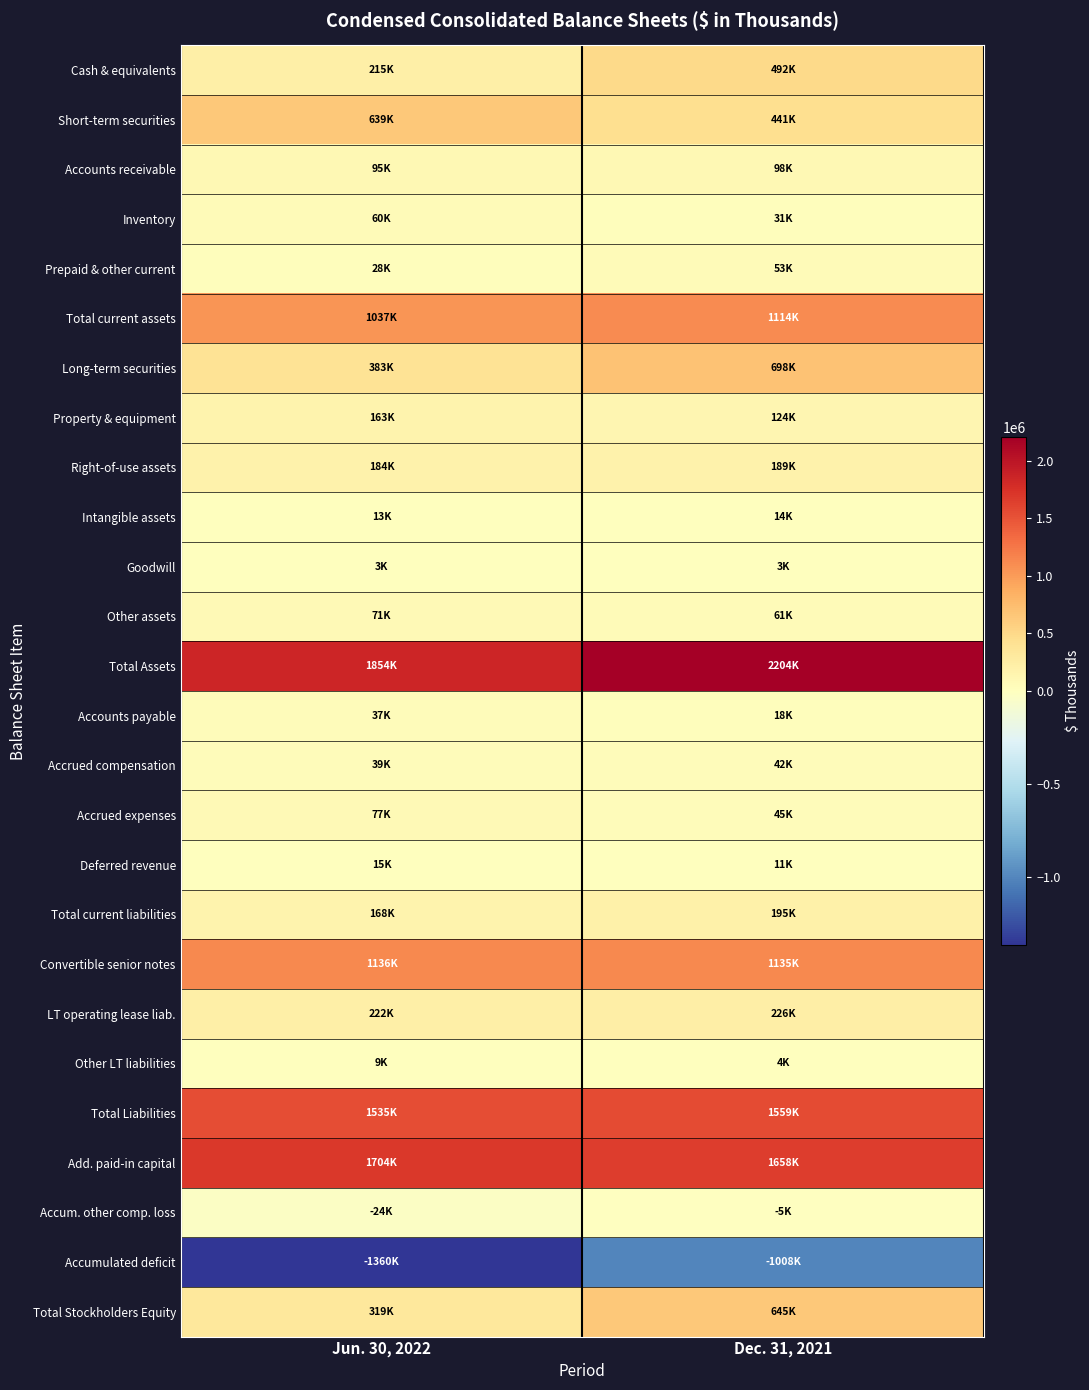

Reading left to right, extract all data points from this chart.

Cash & equivalents: Jun. 30, 2022=215169	Dec. 31, 2021=492202
Short-term securities: Jun. 30, 2022=638521	Dec. 31, 2021=440546
Accounts receivable: Jun. 30, 2022=95276	Dec. 31, 2021=97652
Inventory: Jun. 30, 2022=59890	Dec. 31, 2021=30674
Prepaid & other current: Jun. 30, 2022=28283	Dec. 31, 2021=53052
Total current assets: Jun. 30, 2022=1037139	Dec. 31, 2021=1114126
Long-term securities: Jun. 30, 2022=382575	Dec. 31, 2021=698034
Property & equipment: Jun. 30, 2022=163362	Dec. 31, 2021=124461
Right-of-use assets: Jun. 30, 2022=183703	Dec. 31, 2021=189443
Intangible assets: Jun. 30, 2022=13108	Dec. 31, 2021=14207
Goodwill: Jun. 30, 2022=3290	Dec. 31, 2021=3290
Other assets: Jun. 30, 2022=70560	Dec. 31, 2021=60938
Total Assets: Jun. 30, 2022=1853737	Dec. 31, 2021=2204499
Accounts payable: Jun. 30, 2022=36971	Dec. 31, 2021=17580
Accrued compensation: Jun. 30, 2022=38672	Dec. 31, 2021=42496
Accrued expenses: Jun. 30, 2022=77157	Dec. 31, 2021=45285
Deferred revenue: Jun. 30, 2022=14955	Dec. 31, 2021=11326
Total current liabilities: Jun. 30, 2022=167755	Dec. 31, 2021=194687
Convertible senior notes: Jun. 30, 2022=1136105	Dec. 31, 2021=1134821
LT operating lease liab.: Jun. 30, 2022=221503	Dec. 31, 2021=226053
Other LT liabilities: Jun. 30, 2022=9287	Dec. 31, 2021=3933
Total Liabilities: Jun. 30, 2022=1534650	Dec. 31, 2021=1559494
Add. paid-in capital: Jun. 30, 2022=1703832	Dec. 31, 2021=1657593
Accum. other comp. loss: Jun. 30, 2022=-24261	Dec. 31, 2021=-4764
Accumulated deficit: Jun. 30, 2022=-1360485	Dec. 31, 2021=-1007825
Total Stockholders Equity: Jun. 30, 2022=319087	Dec. 31, 2021=645005